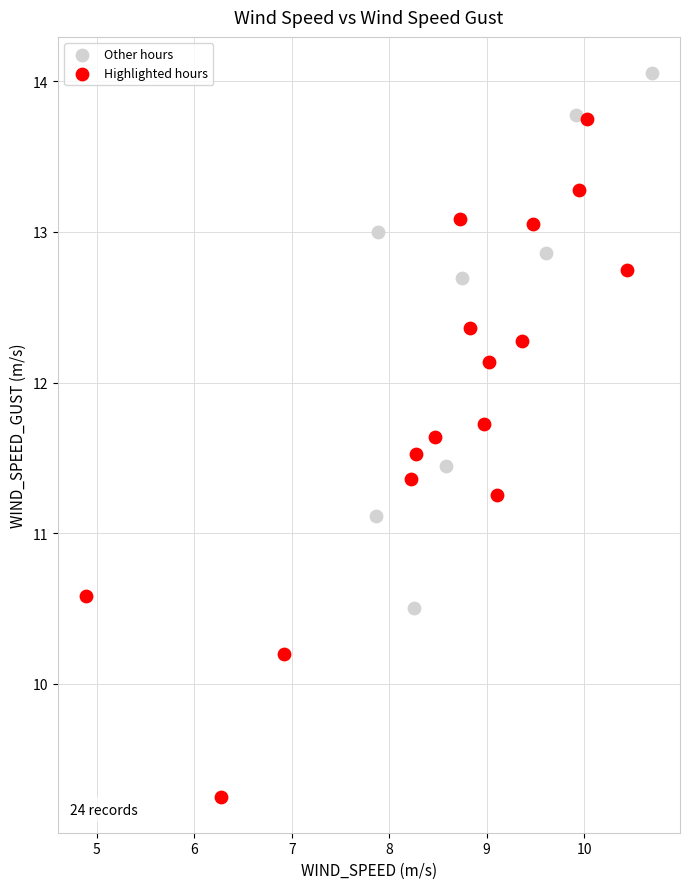

Which series contains the highest Y value?

Other hours